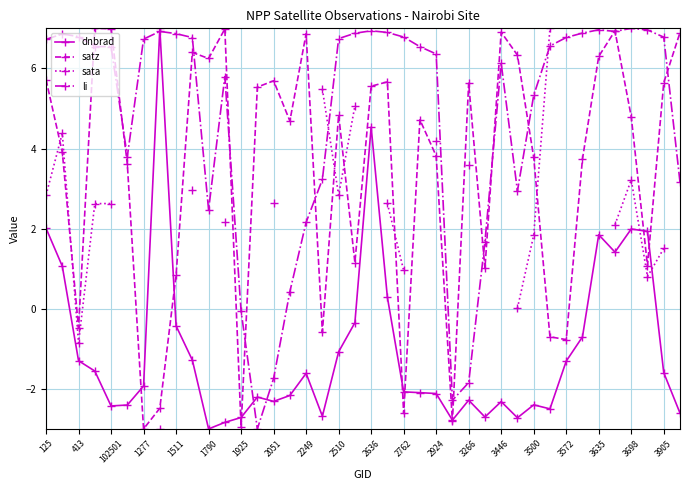

The value of dnbrad at 2636 is 4.5. True or false?

True